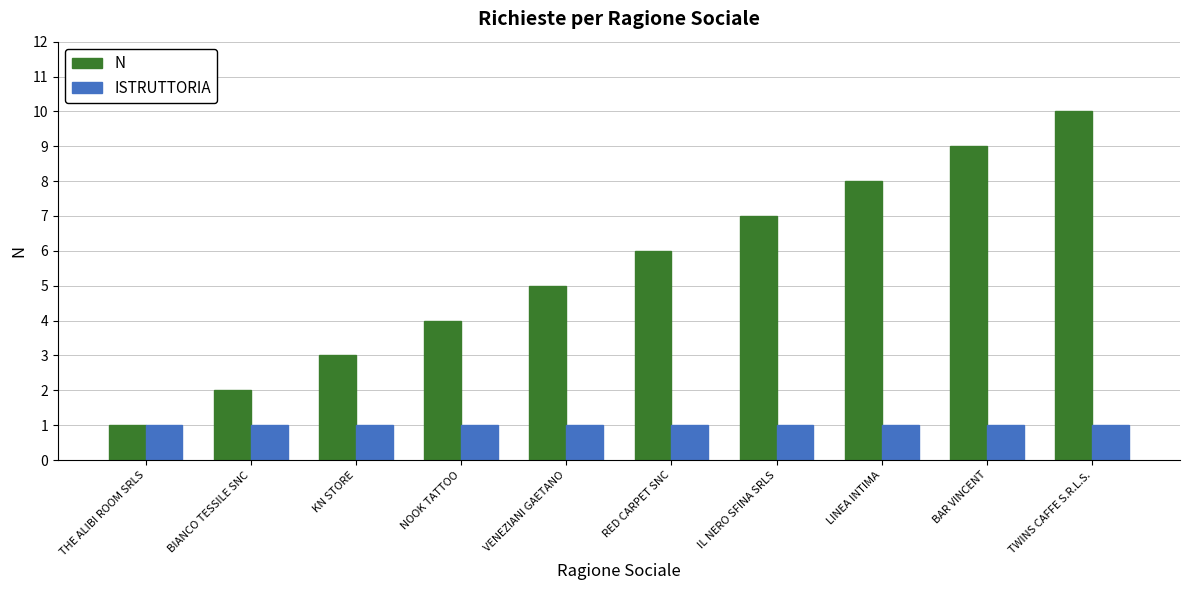

How many values in the N series are below 6?

5